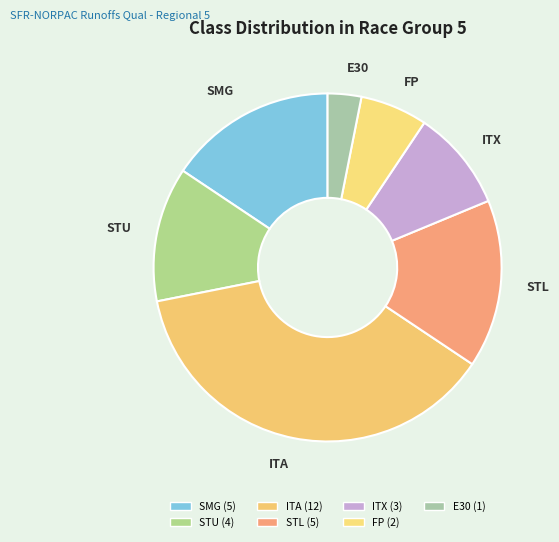

Rank the categories by value from lowest to highest.

E30, FP, ITX, STU, SMG, STL, ITA